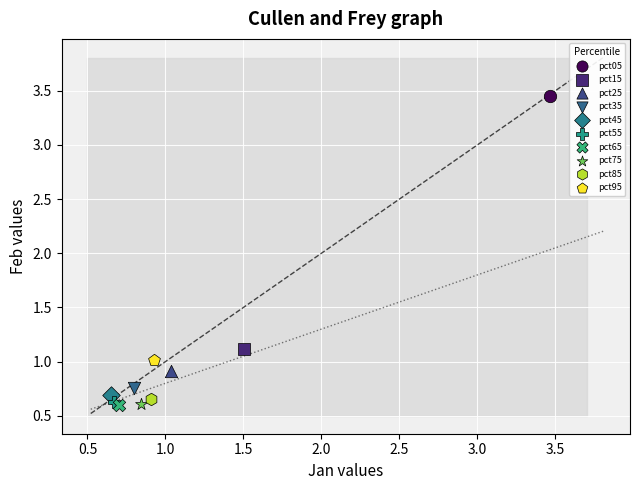

What are all the series names shown in the legend?

pct05, pct15, pct25, pct35, pct45, pct55, pct65, pct75, pct85, pct95